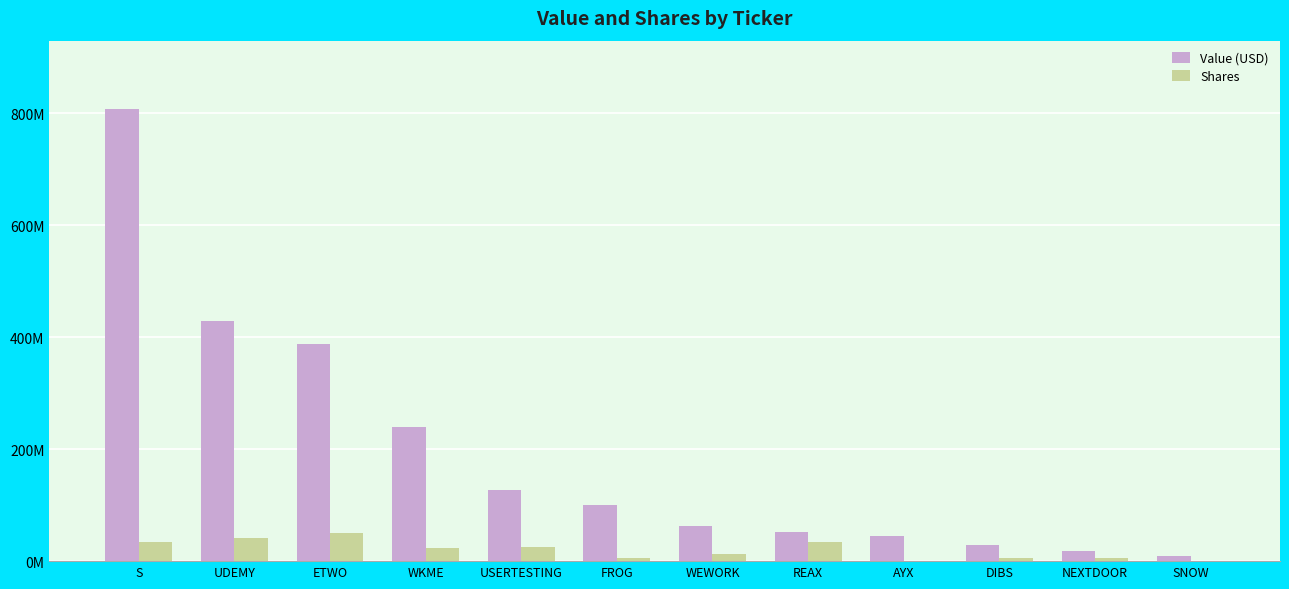

Which series has the widest spread of values?

Value (USD)